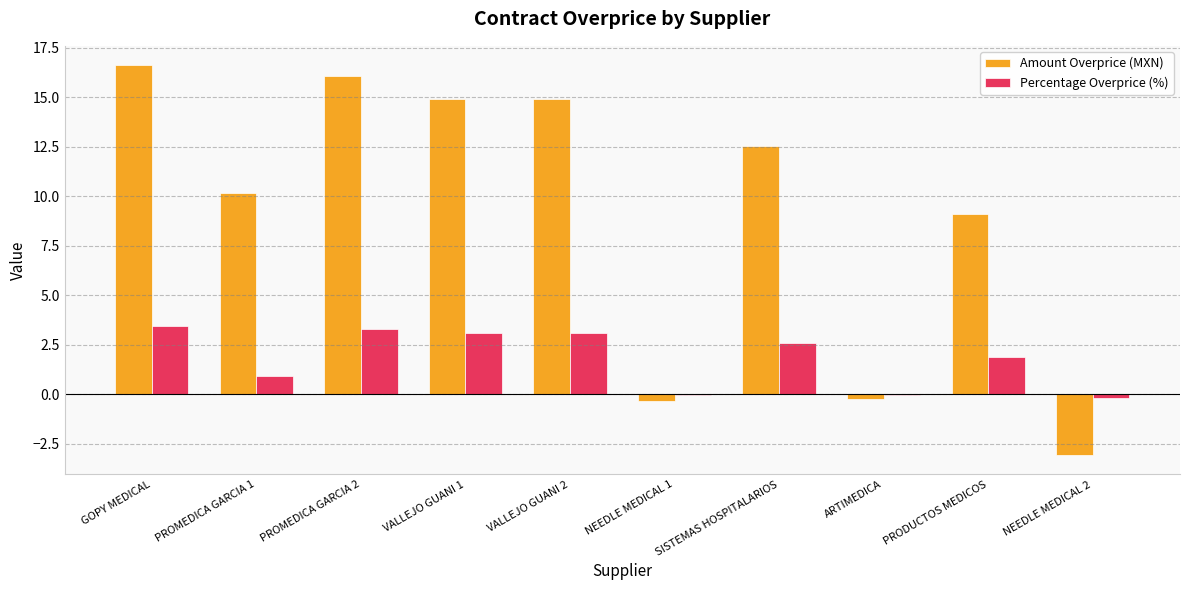

At which label is Amount Overprice (MXN) closest to 6?

PRODUCTOS MEDICOS